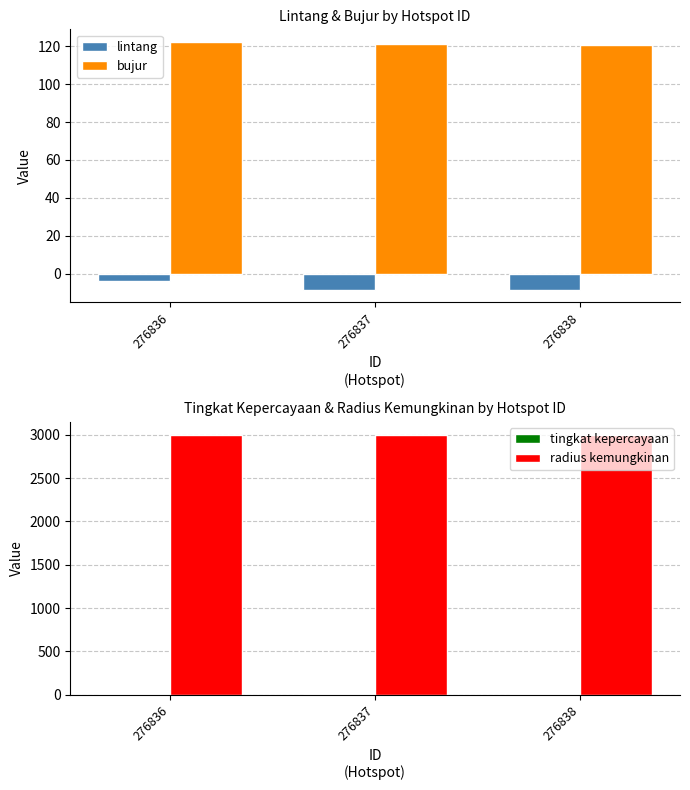

Does the chart contain any negative values?

Yes